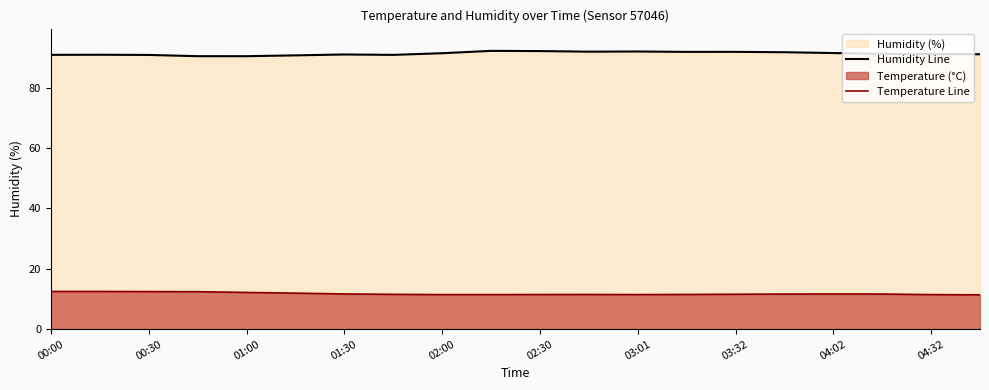

True or false: Temperature Line and Humidity Line intersect in this chart.

False